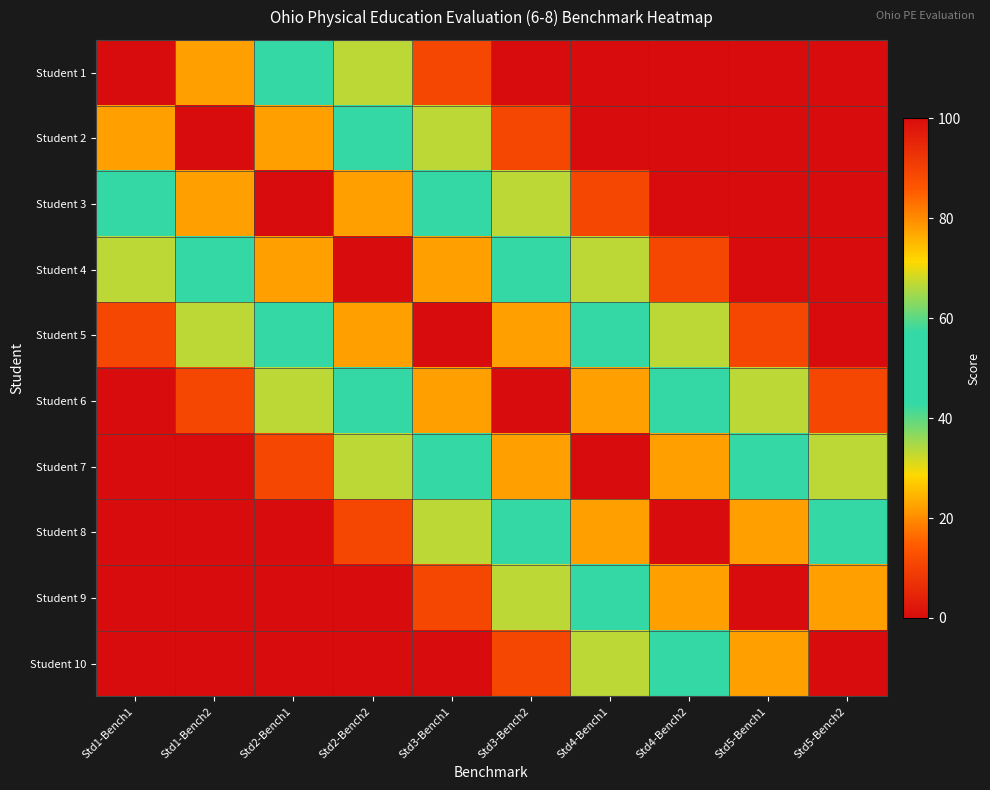

Which series has the largest range (max minus min)?

Student 1